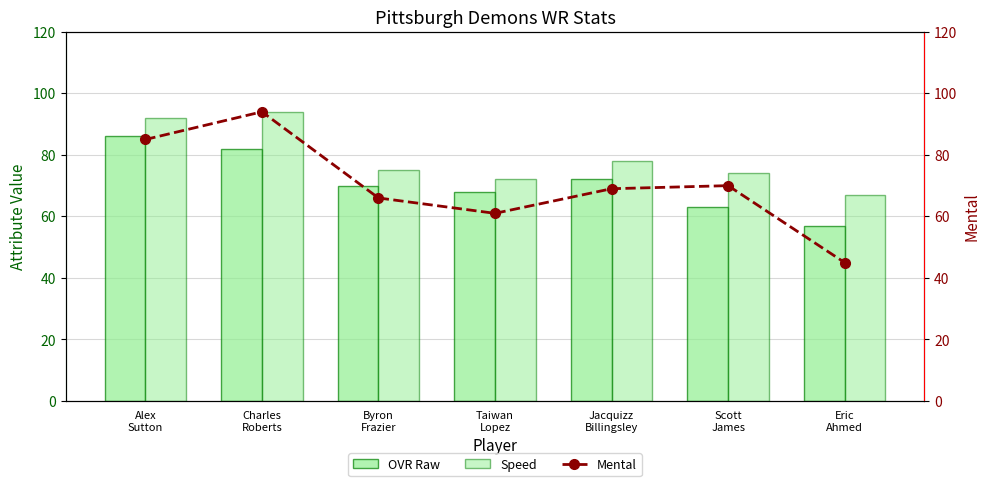

Which series has the largest range (max minus min)?

Mental